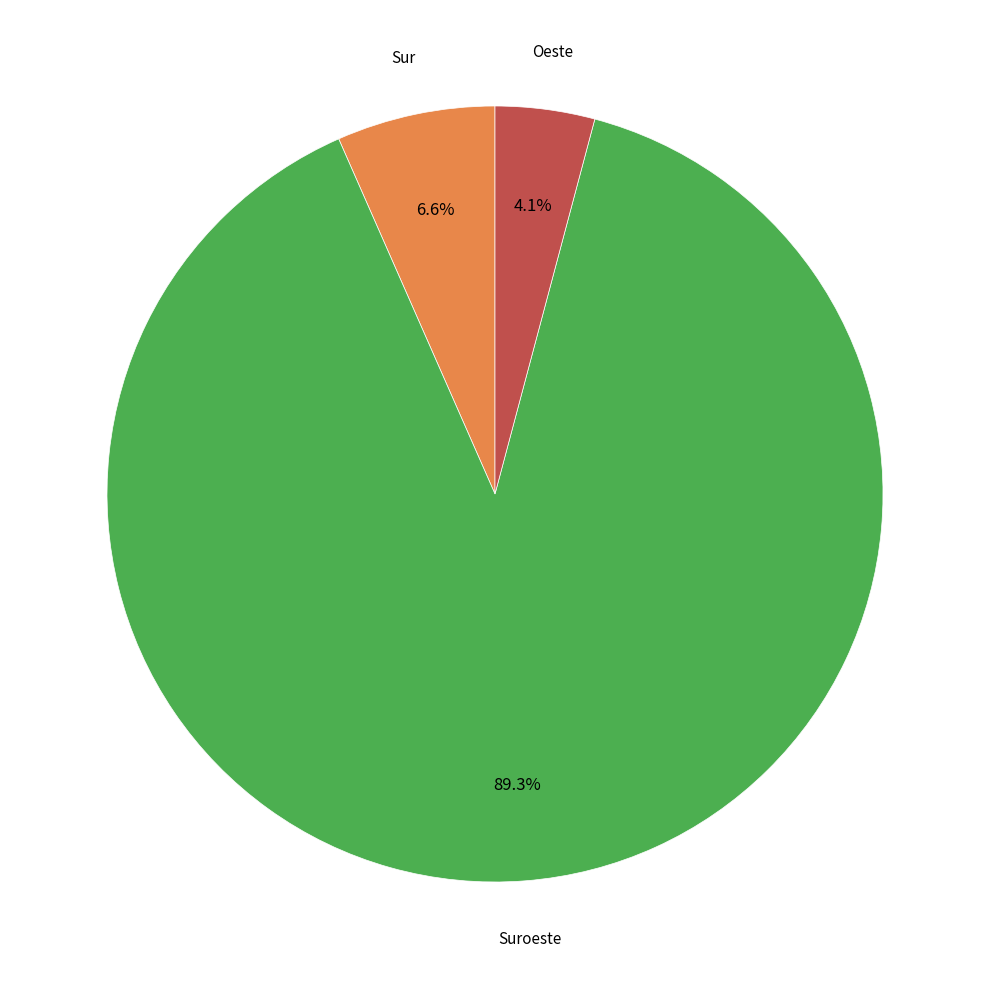

Is there any slice that represents more than half of the pie?

Yes